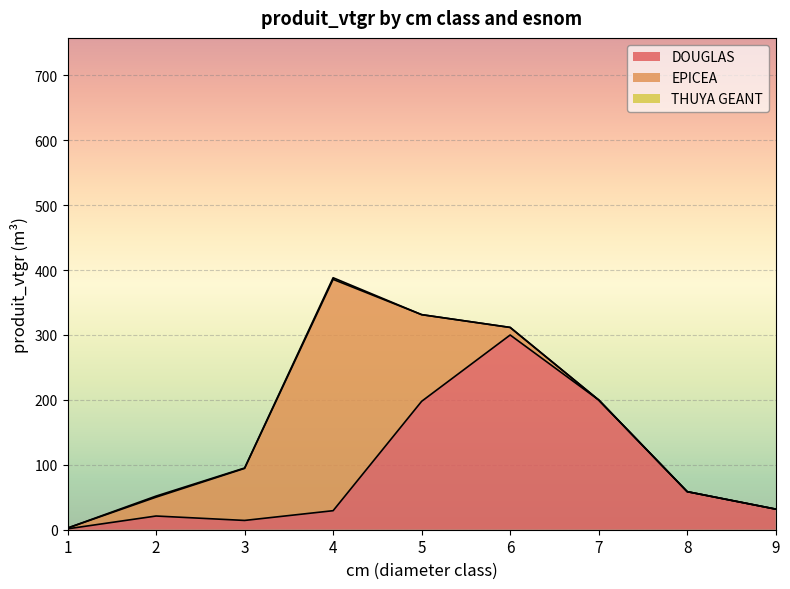

What is the maximum value for EPICEA?

356.3